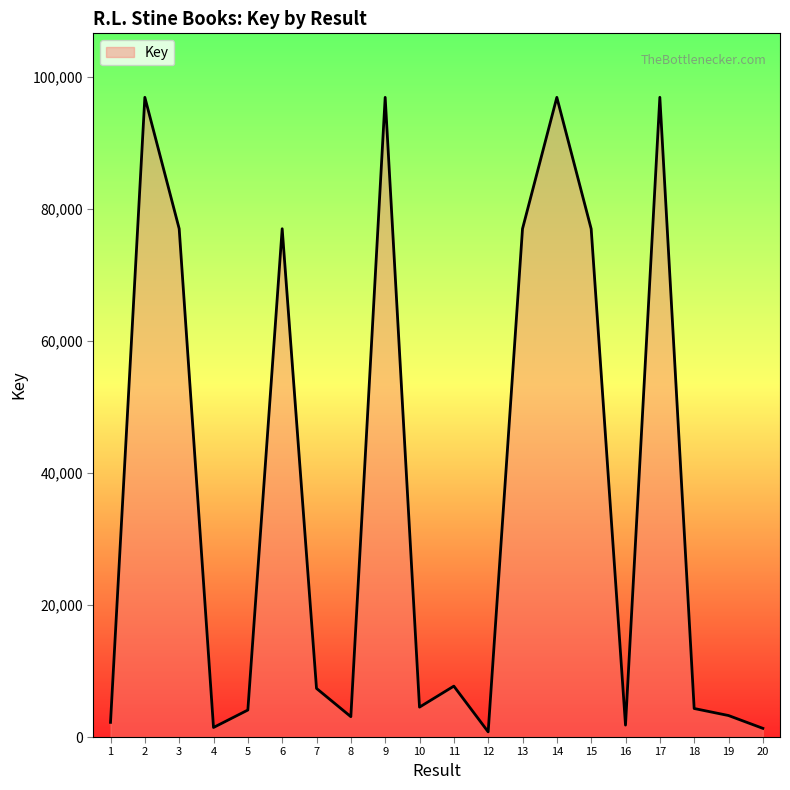

What value does the data have at 15?

76976